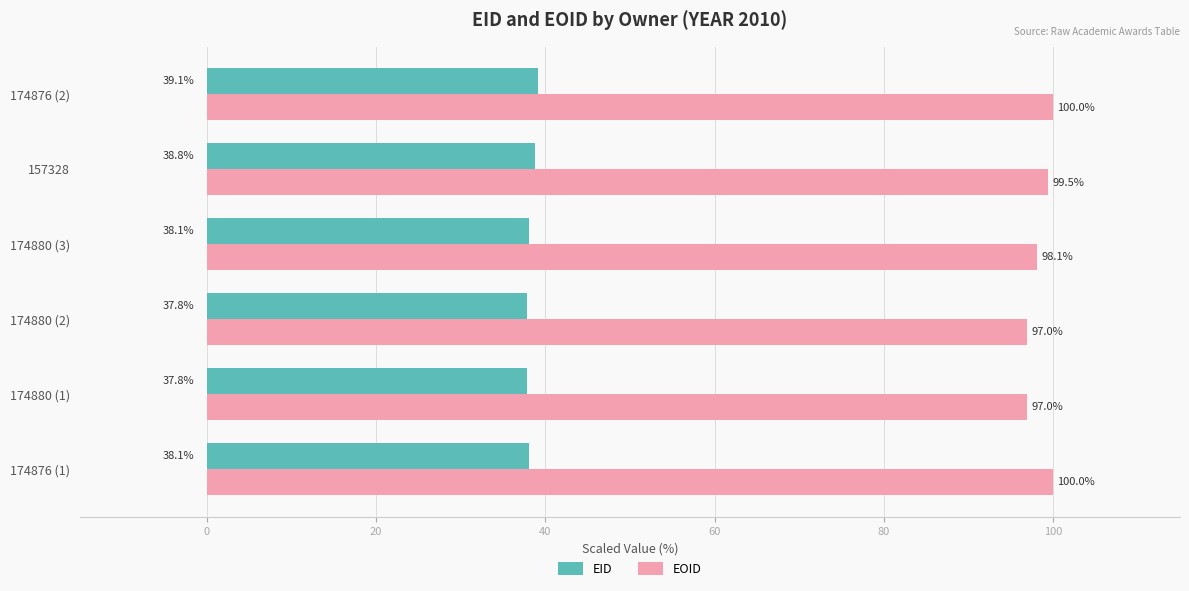

Rank the series by their maximum value, from lowest to highest.

EID, EOID